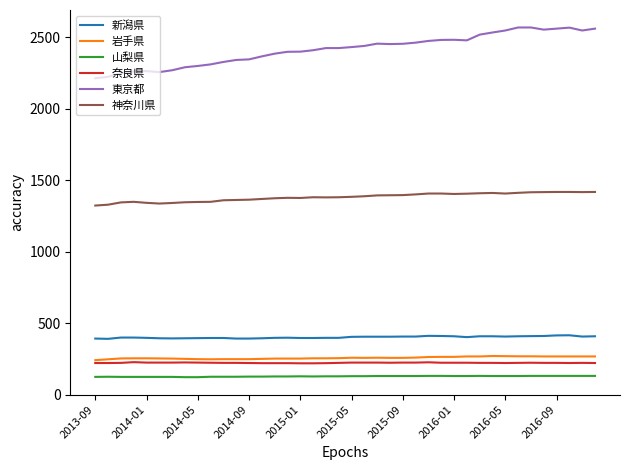

Which series has the largest total across all categories?

東京都